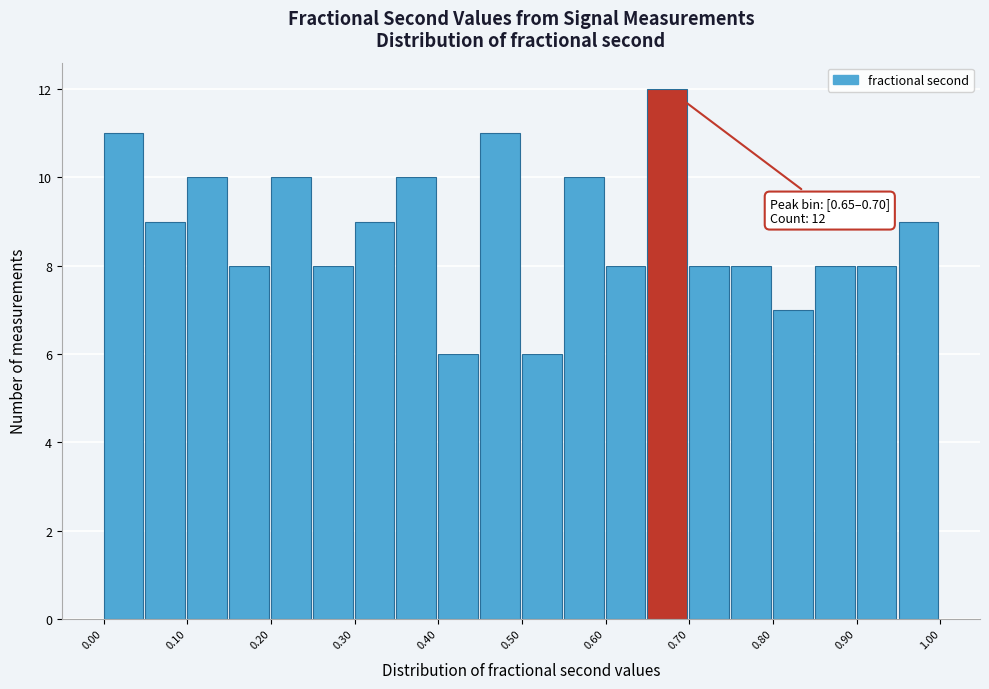

Which range on the x-axis has the tallest bar?

0.65 to 0.70